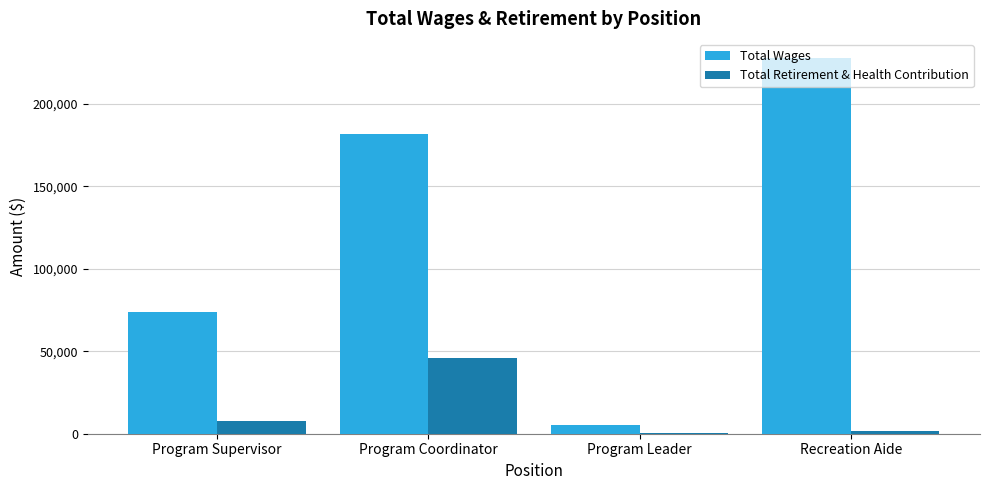

True or false: Total Retirement & Health Contribution has a value of 7841 at Program Supervisor.

True